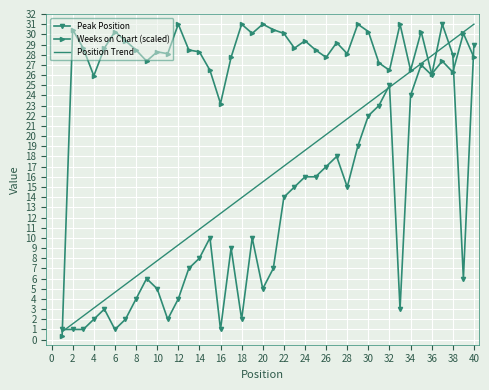

Rank the series by their average value, from highest to lowest.

Weeks on Chart (scaled), Position Trend, Peak Position